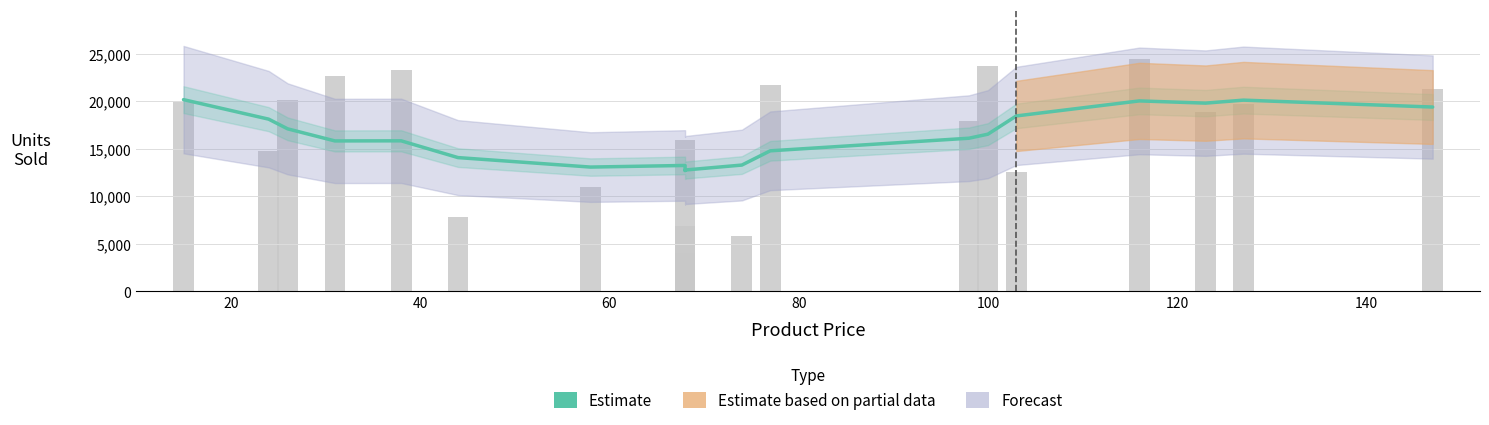

Does the chart contain stacked bars?

No